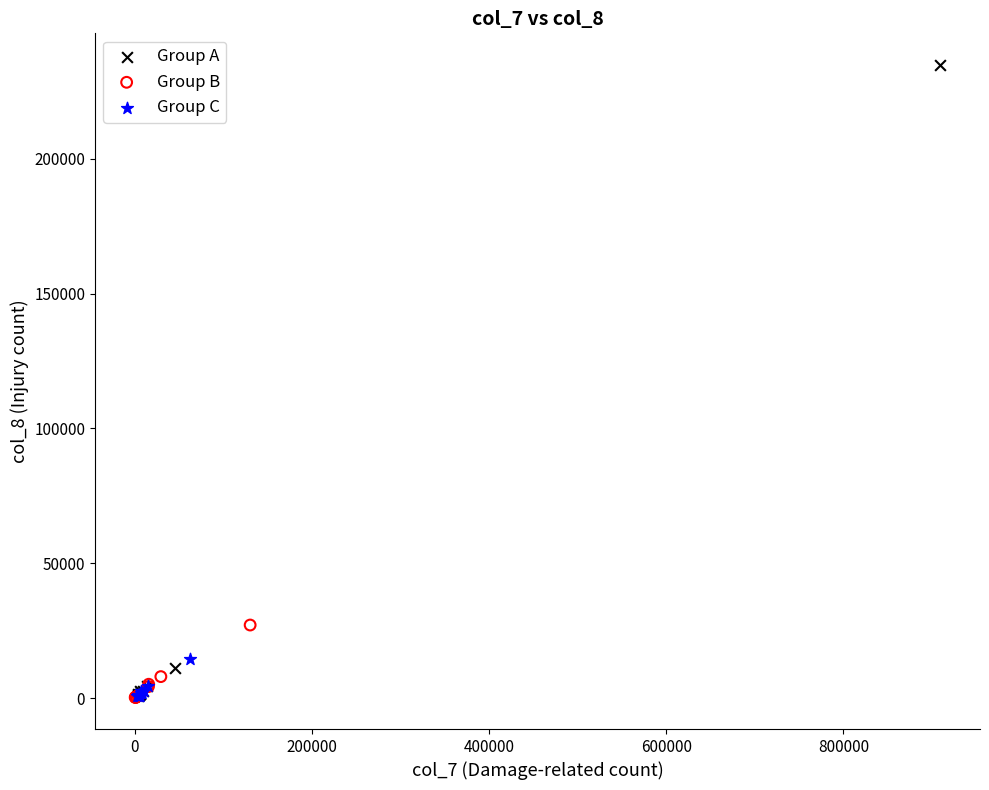

Which series reaches the maximum Y coordinate?

Group A